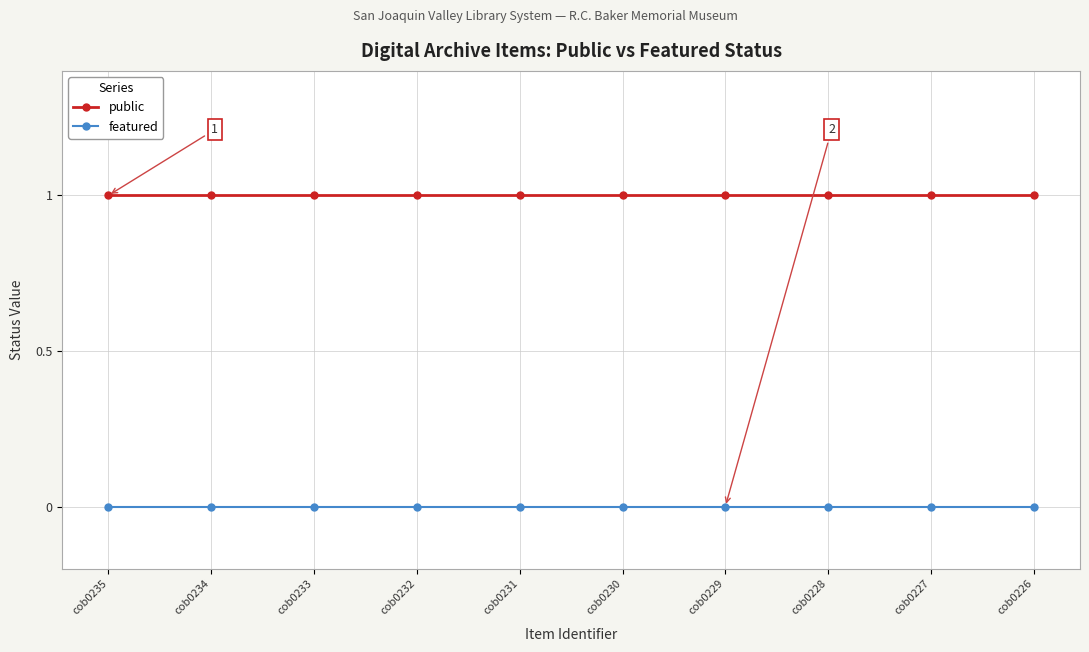

At how many categories does at least one series exceed 0?

10